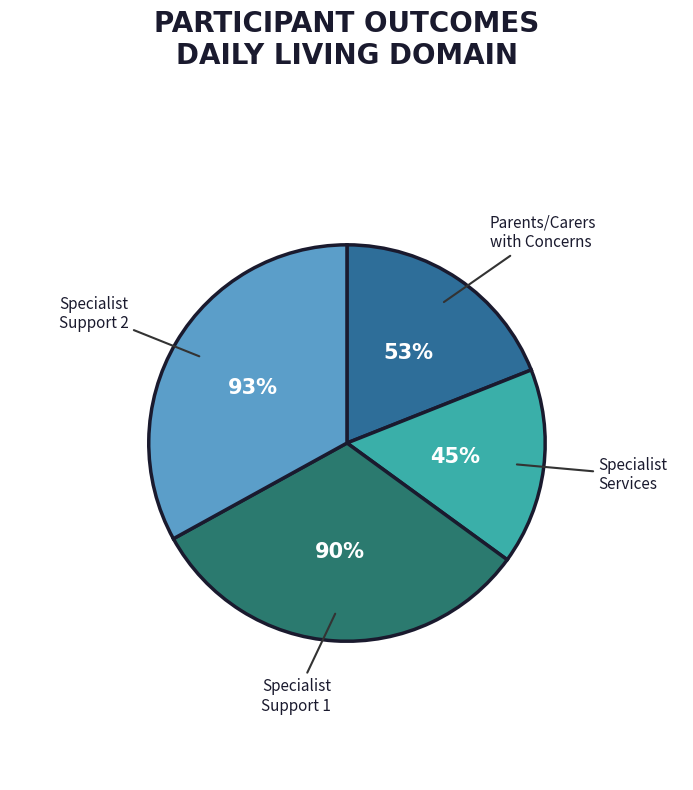

Count the number of slices in the pie.

4